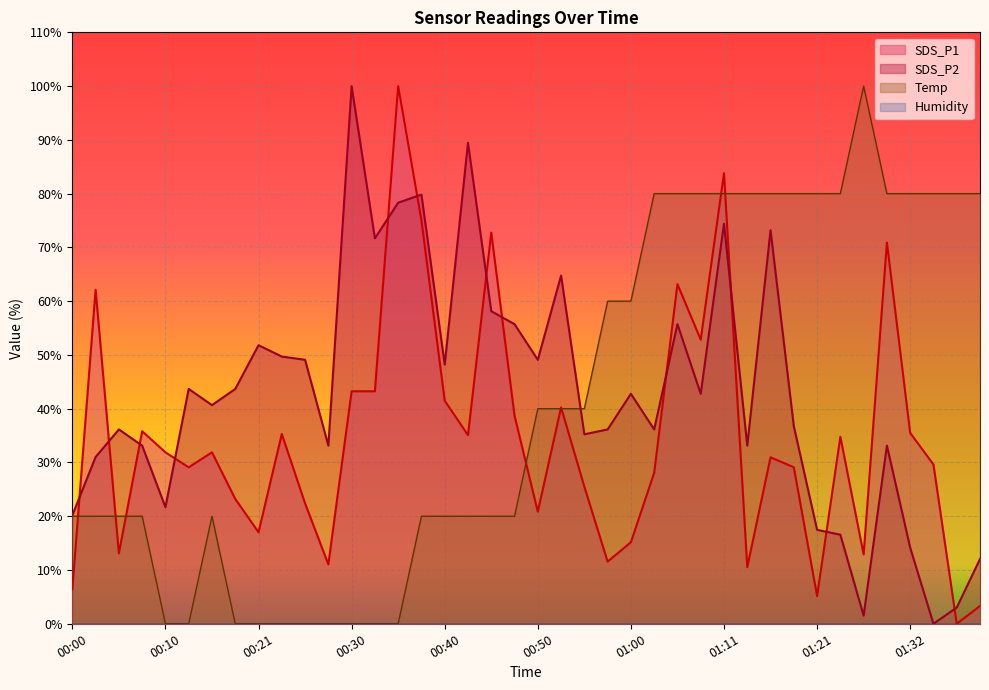

Which series has the largest range (max minus min)?

SDS_P1